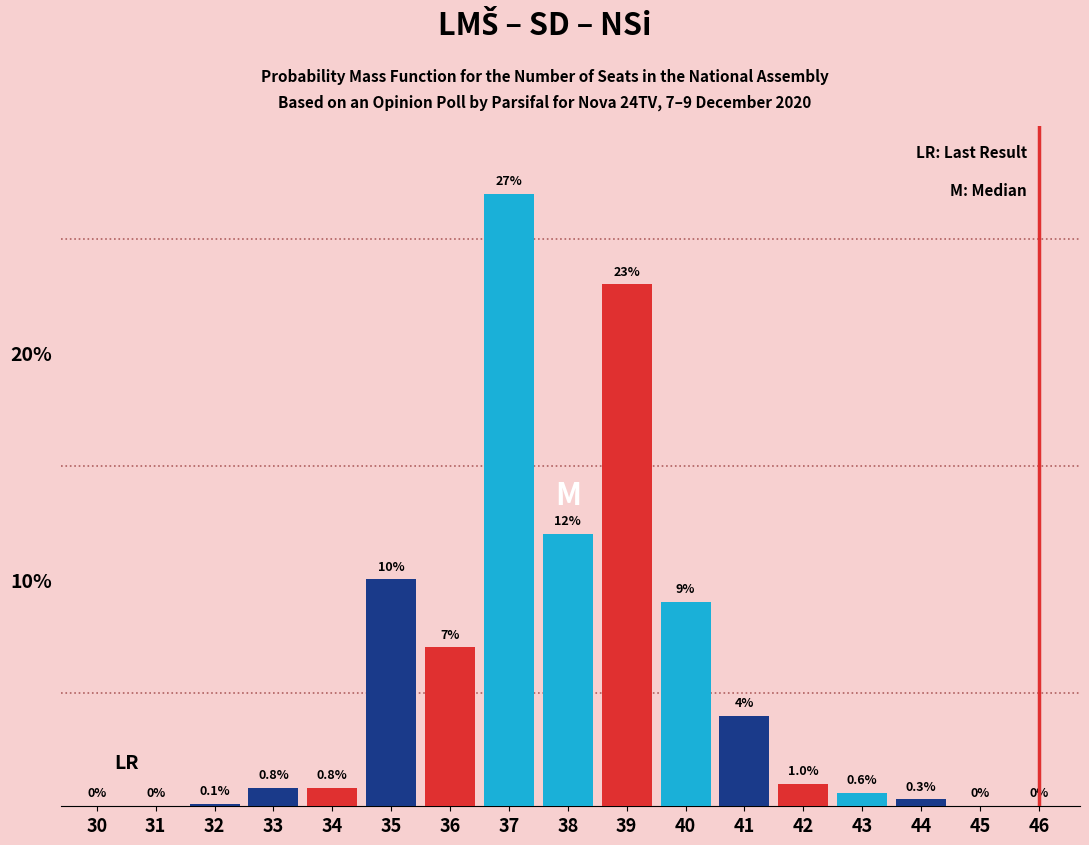

Reading left to right, what are all the values shown in this chart?

30=0.0	31=0.0	32=0.1	33=0.8	34=0.8	35=10.0	36=7.0	37=27.0	38=12.0	39=23.0	40=9.0	41=4.0	42=1.0	43=0.6	44=0.3	45=0.0	46=0.0